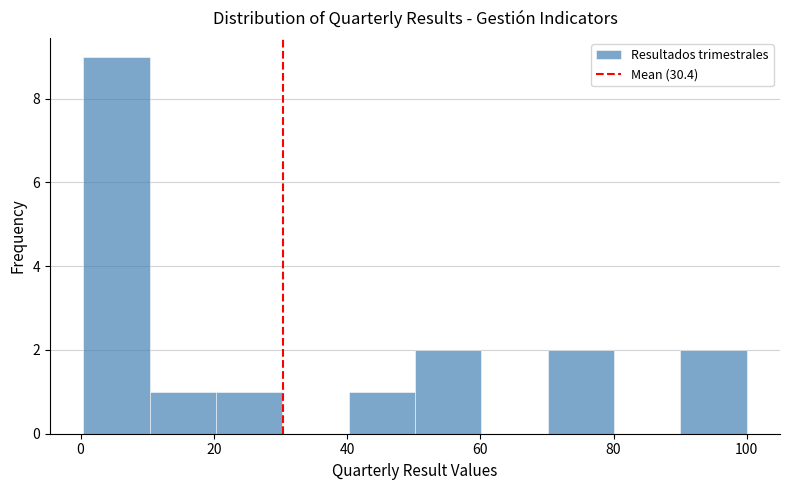

Reading left to right, transcribe this chart: for each bar, give the range it covers on the x-axis and its height. Neither the bar edges nor the heights are printed on the chart, so give them approximately, as read against the axes.

0 to 10: 9
10 to 20: 1
20 to 30: 1
30 to 40: 0
40 to 50: 1
50 to 60: 2
60 to 70: 0
70 to 80: 2
80 to 90: 0
90 to 100: 2